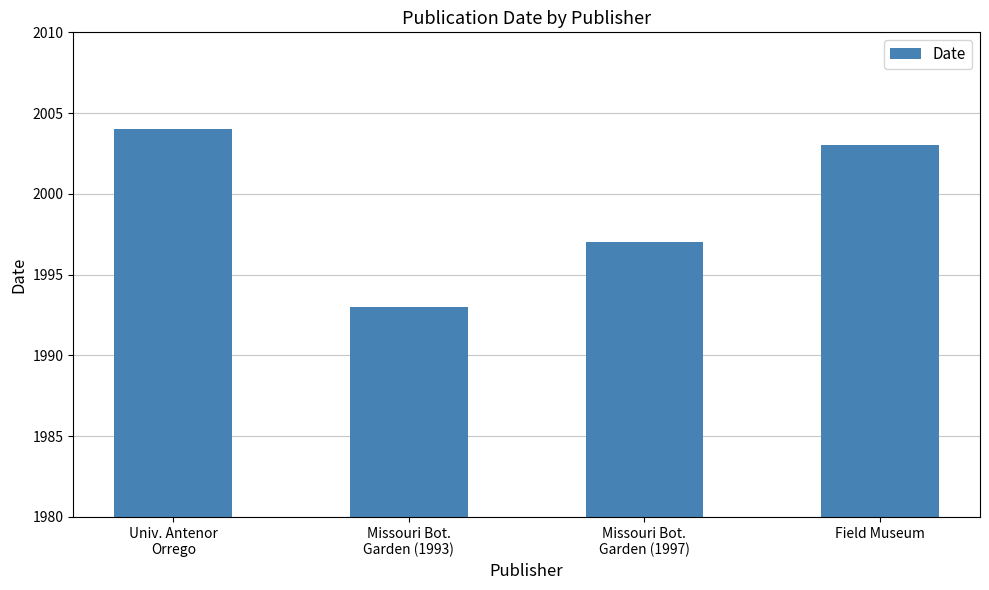

Does the chart contain any negative values?

No